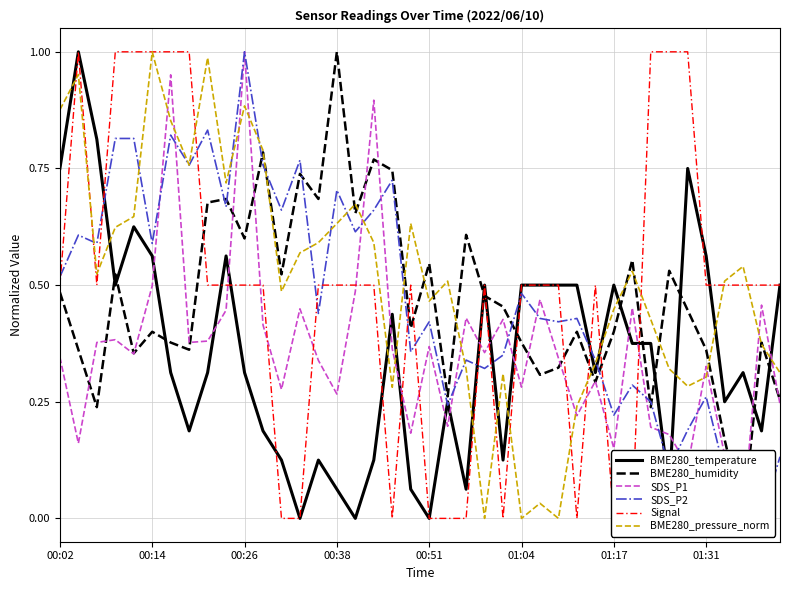

How many lines are shown in the chart?

6